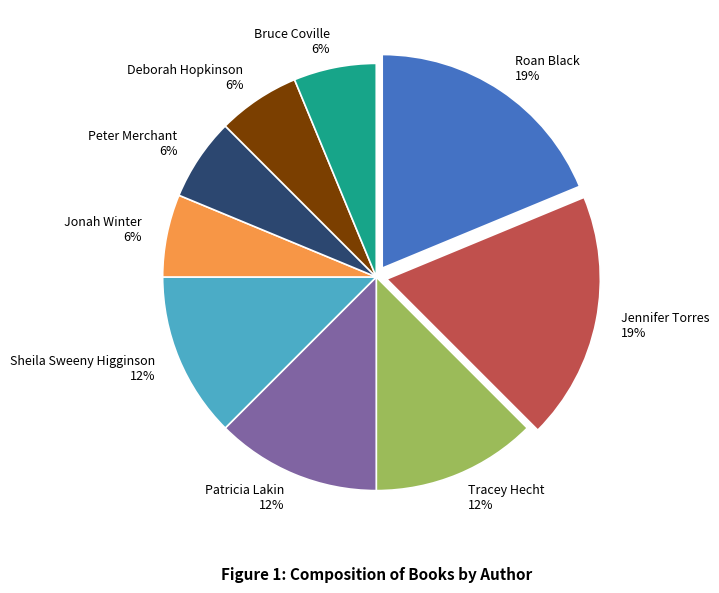

Does Roan Black 19% account for over 50% of the chart?

No